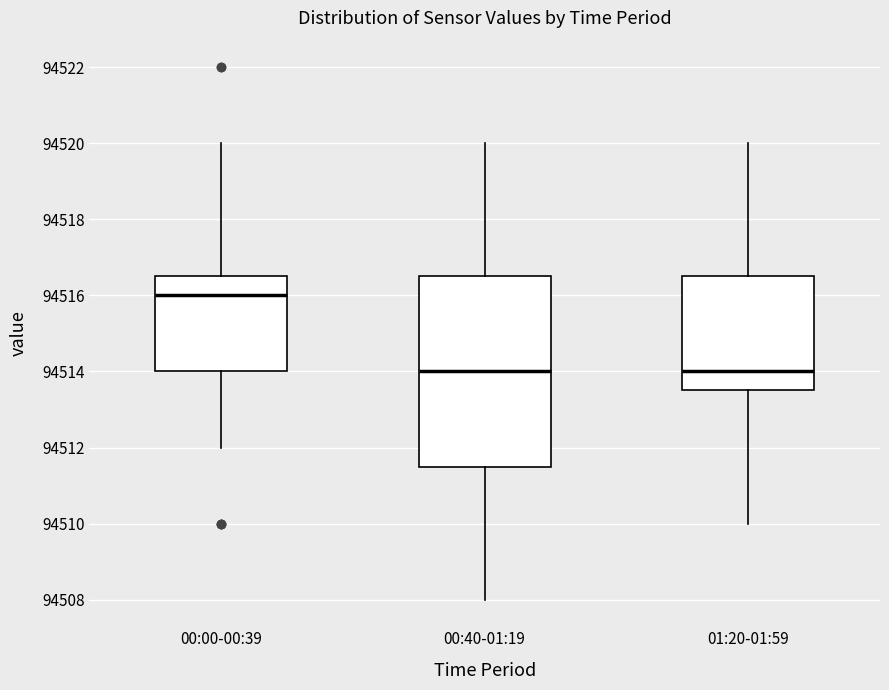

Where is the lower edge of the box for 00:00-00:39 on the y-axis? The values are not printed on the chart, so give them approximately, as read against the axis.

94514.0